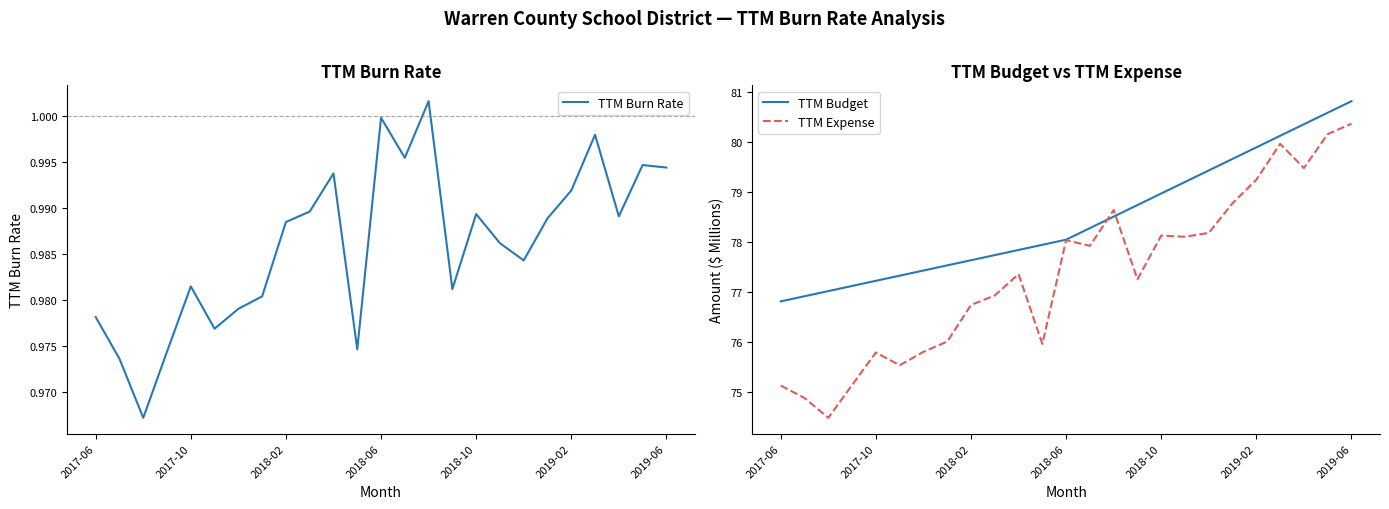

Which series has the largest total across all categories?

TTM Budget